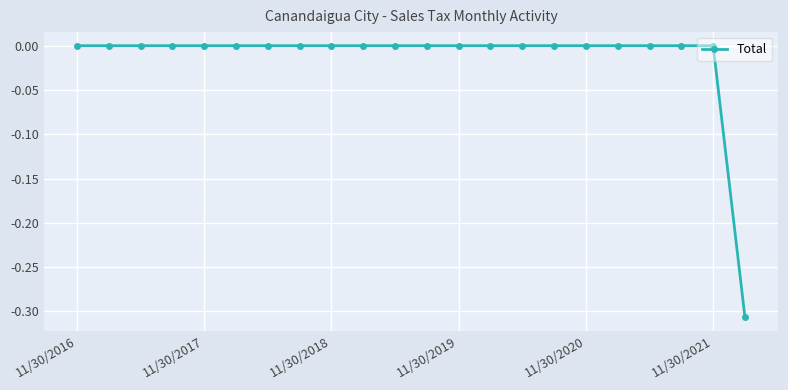

Is this an area chart (filled region under the line)?

No